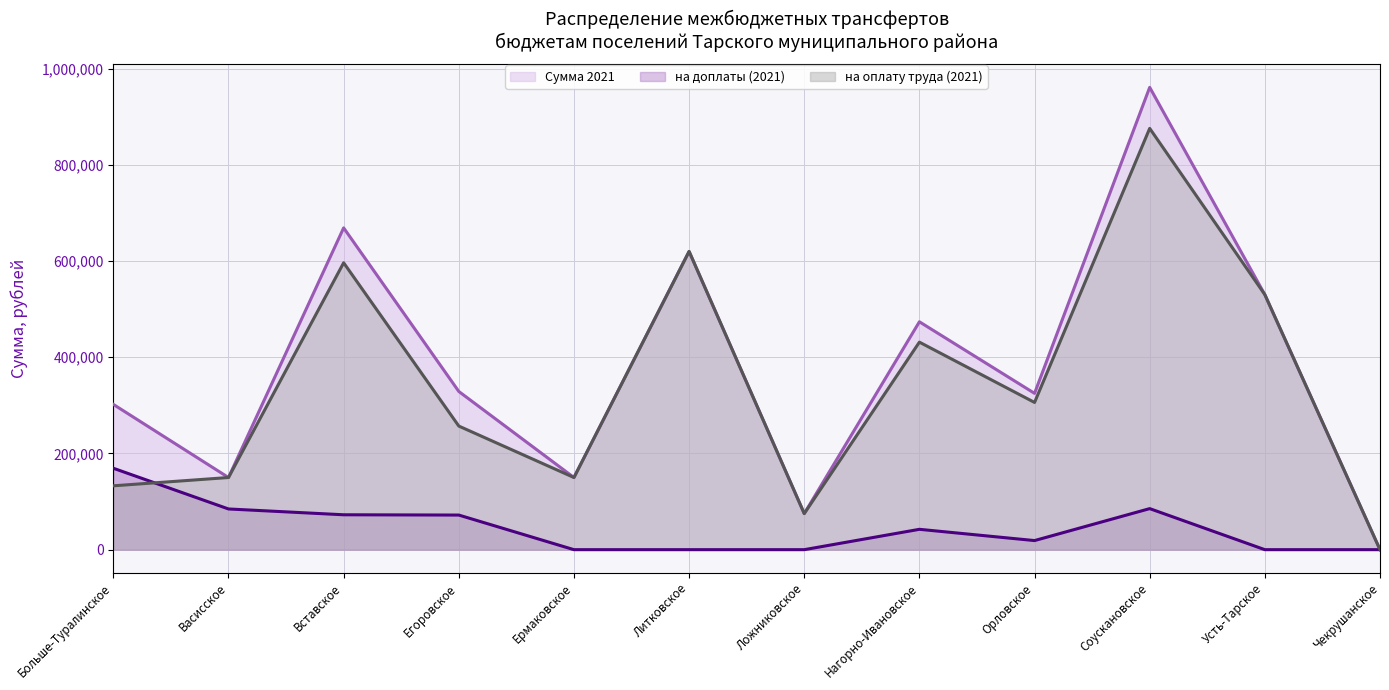

Is the value of Сумма 2021 (line) at Литковское greater than the value of на доплаты (2021) (line) at Ложниковское?

Yes